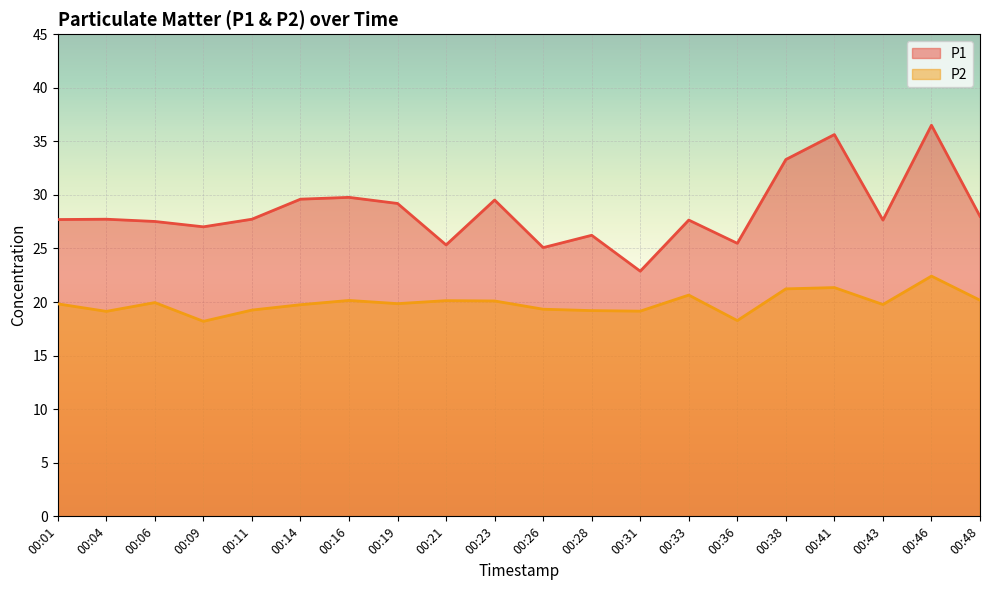

What is the value of the P2 point at the 16th from the left?

21.2